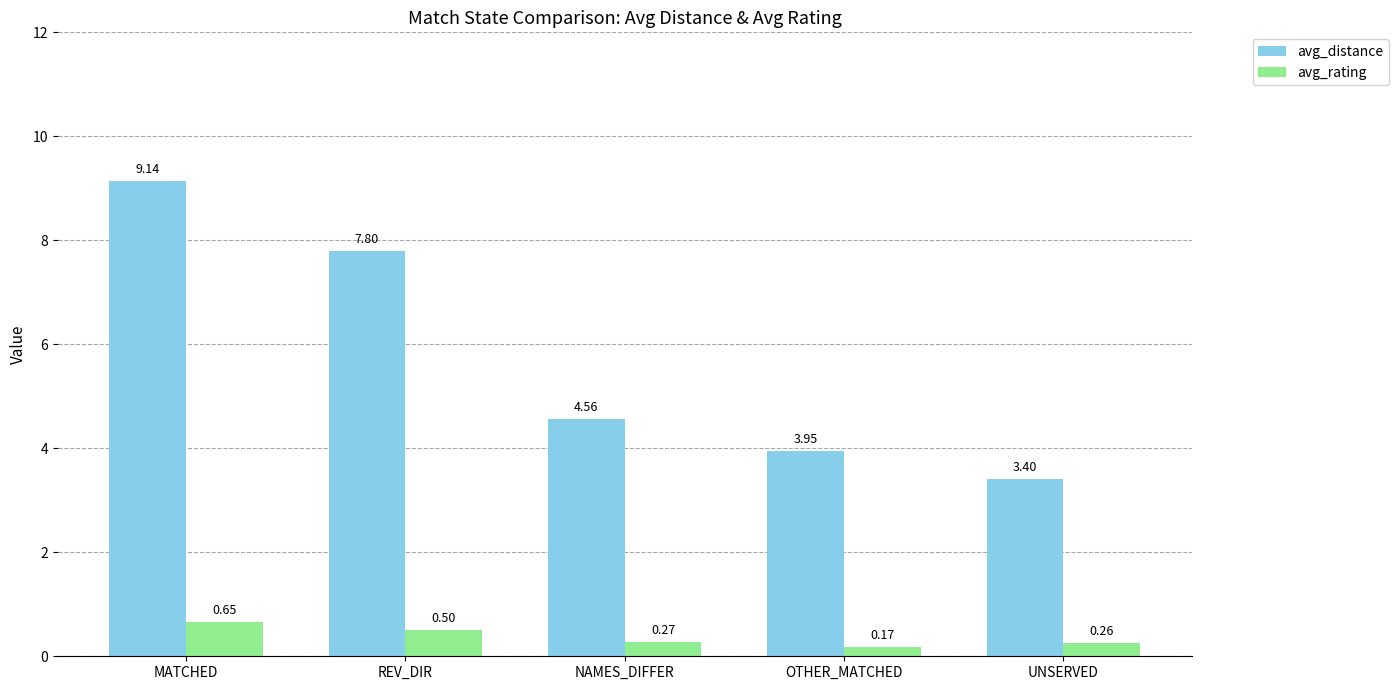

The avg_rating series shows 0.5 at REV_DIR. True or false?

True